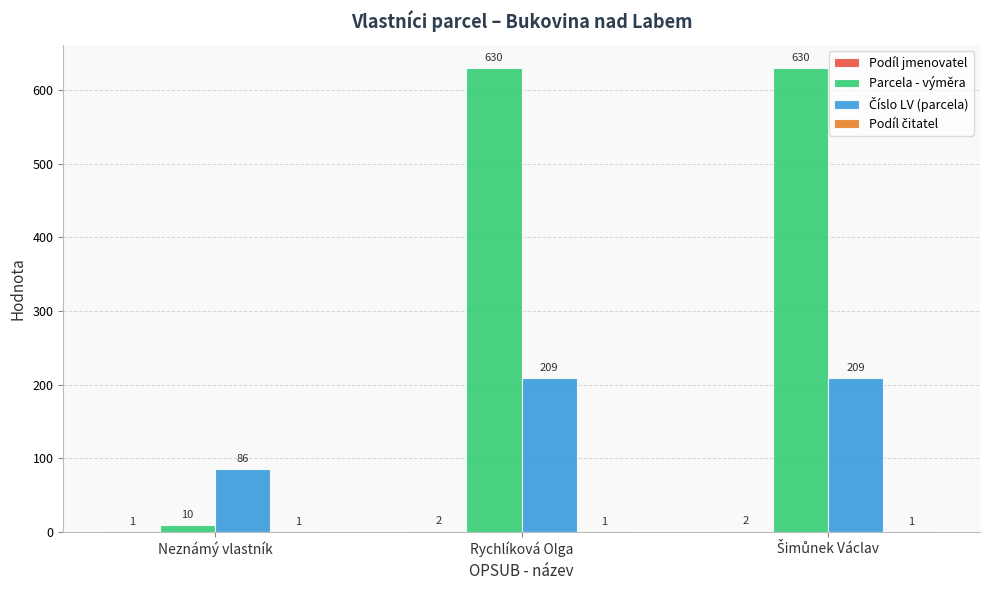

The Parcela - výměra series shows 1131 at Rychlíková Olga. True or false?

False